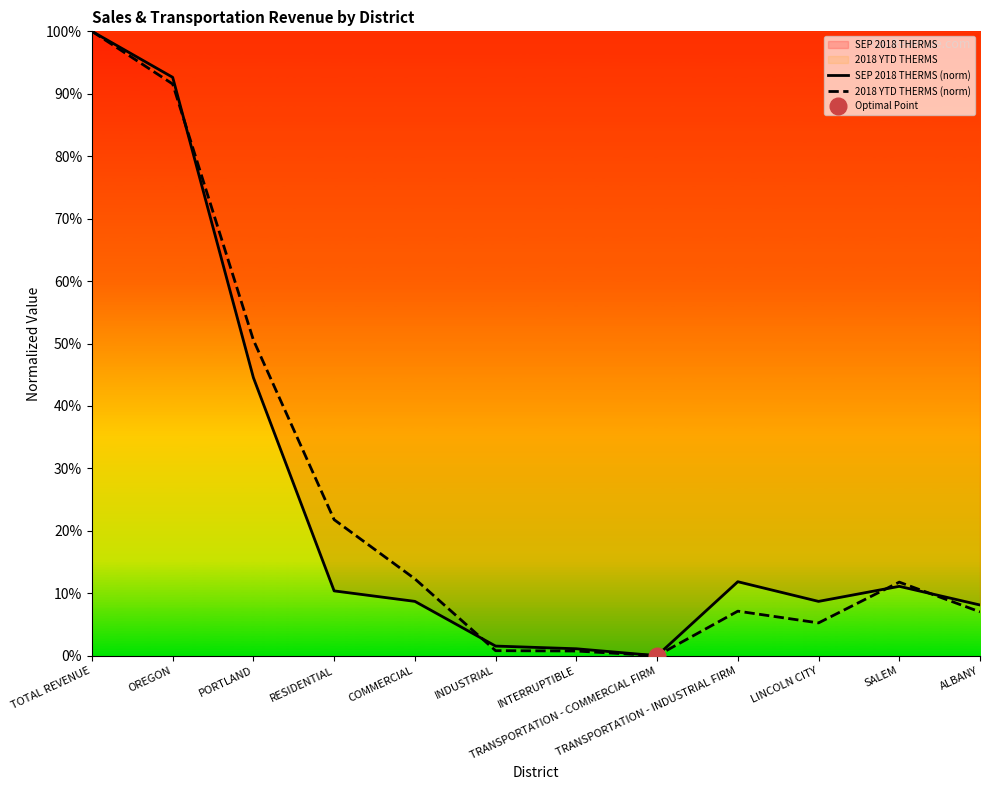

Rank the series by their maximum value, from highest to lowest.

SEP 2018 THERMS (norm), 2018 YTD THERMS (norm)